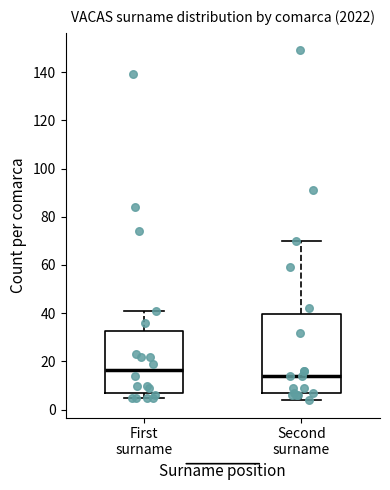

Reading left to right, read every box against the y-axis: the position of its median line, the range the box covers, and the ends of its whiskers. The values are not printed on the chart, so give them approximately, as read against the axis.

First surname: median 16, box 6 to 32, whiskers 6 (just below the box's lower edge) to 42
Second surname: median 14, box 8 to 40, whiskers 4 to 70